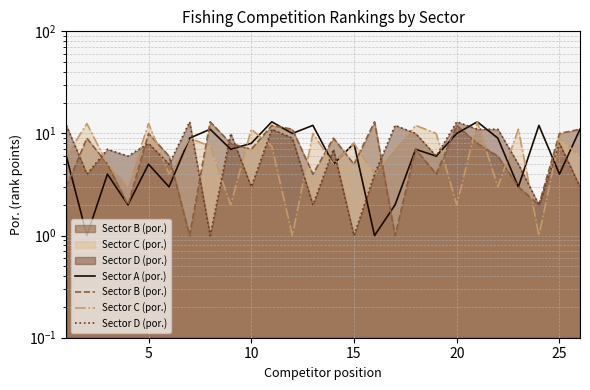

Which category has the highest value in the Sector C (por.) series?

20